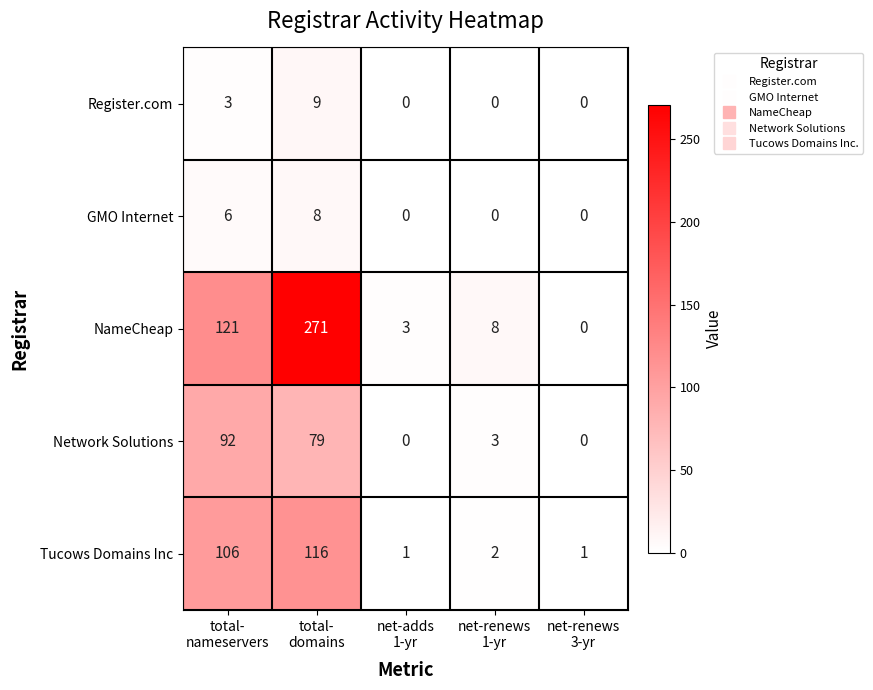

What is the sum of all Register.com values?

12